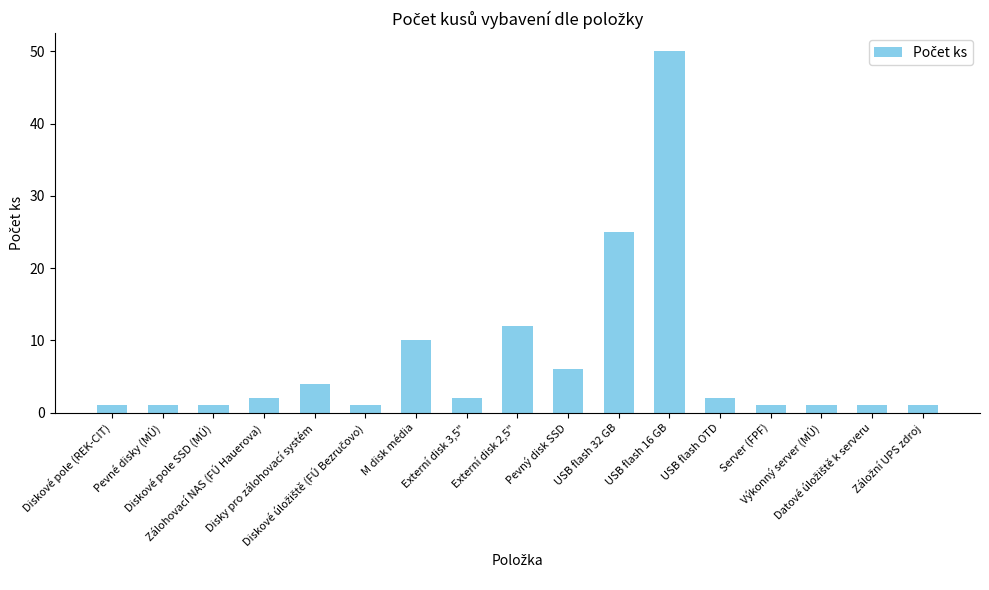

What is the sum of all values?

121